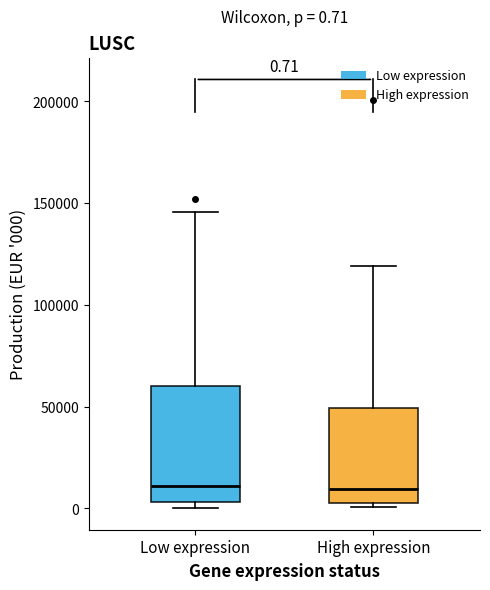

Comparing the boxes themselves (not the whiskers), which one is the tallest?

Low expression